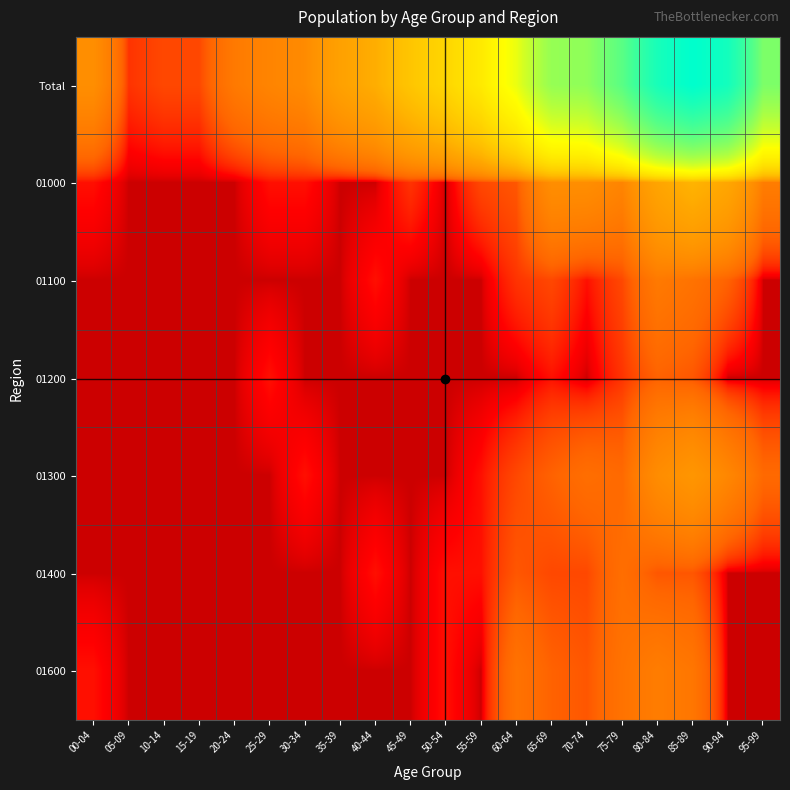

Between 80-84 and 30-34, which is larger?

80-84